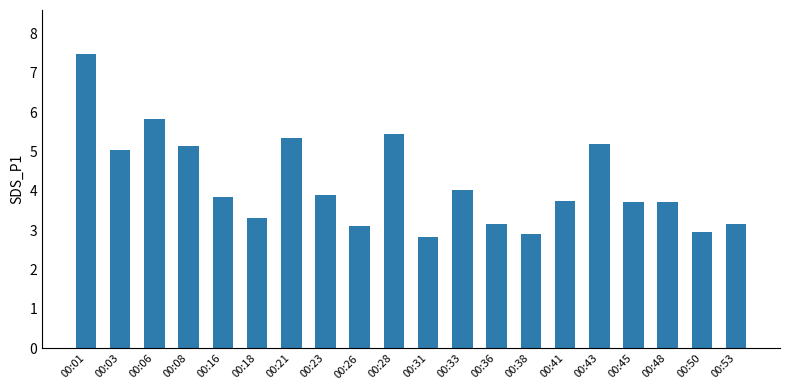

How many data points are above 3?

17